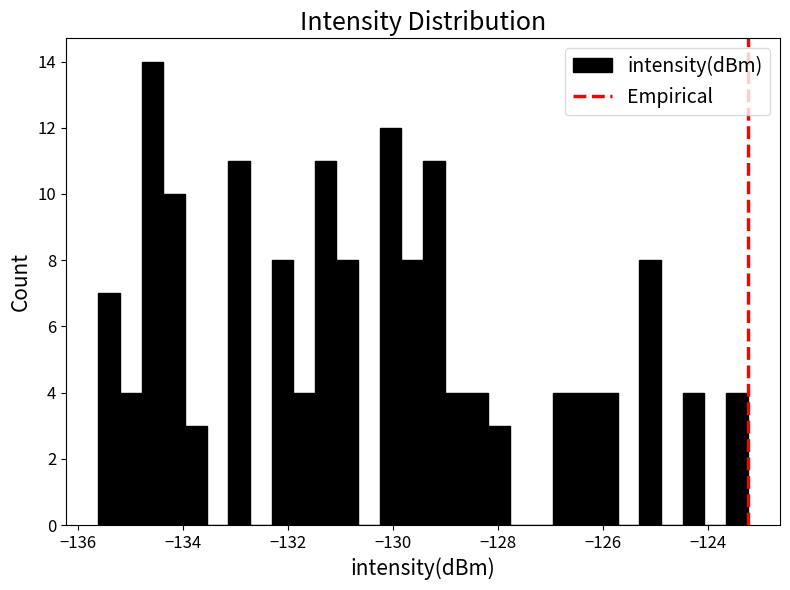

Read against the x-axis, roughly where is the centre of the tallest bar?

-134.6